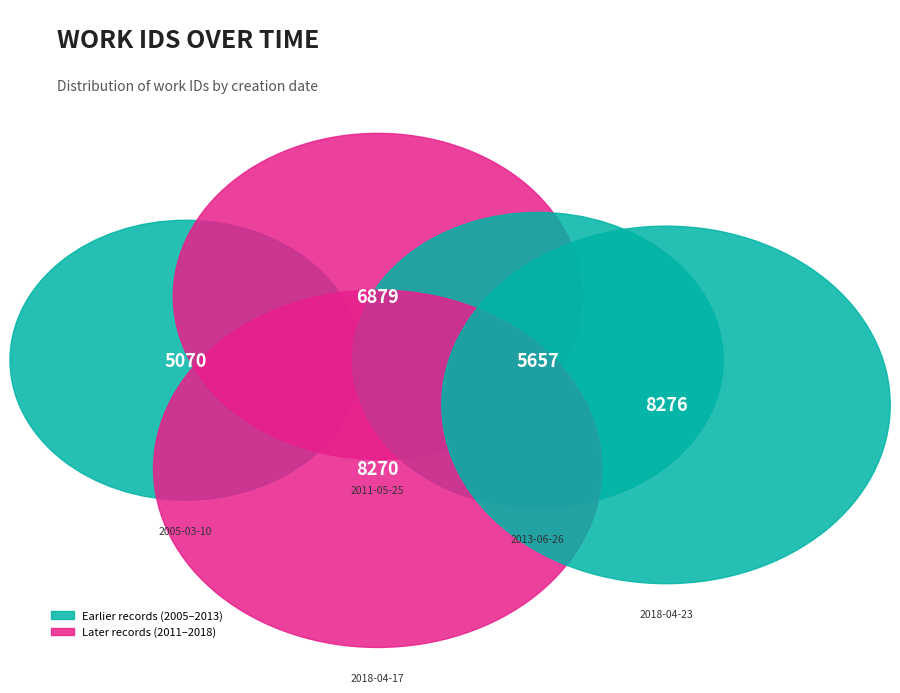

Do 2005-03-10 and 2018-04-23 together represent more than half of the pie?

No